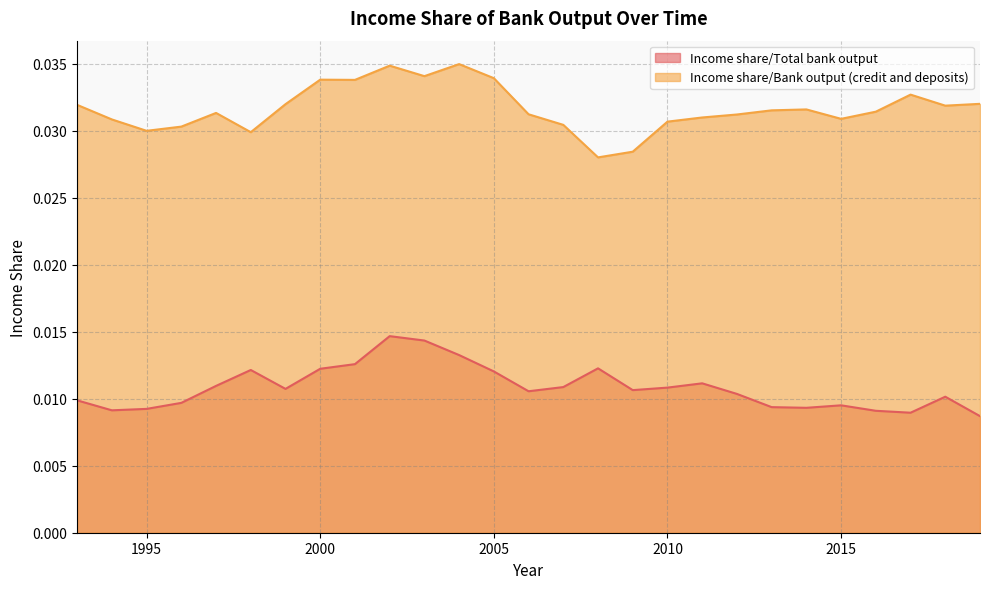

True or false: Income share/Bank output (credit and deposits) has a value of 0.0 at 2010.

True